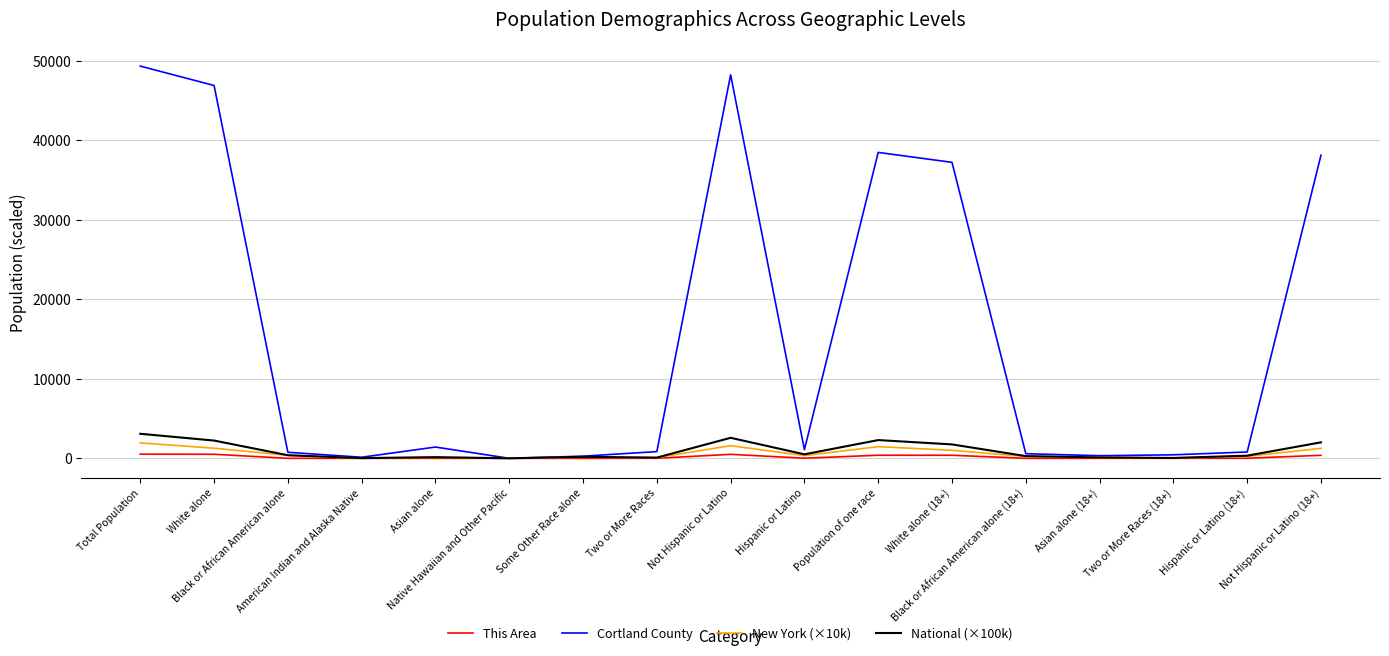

List the series in order of their peak value, highest first.

Cortland County, National (×100k), New York (×10k), This Area